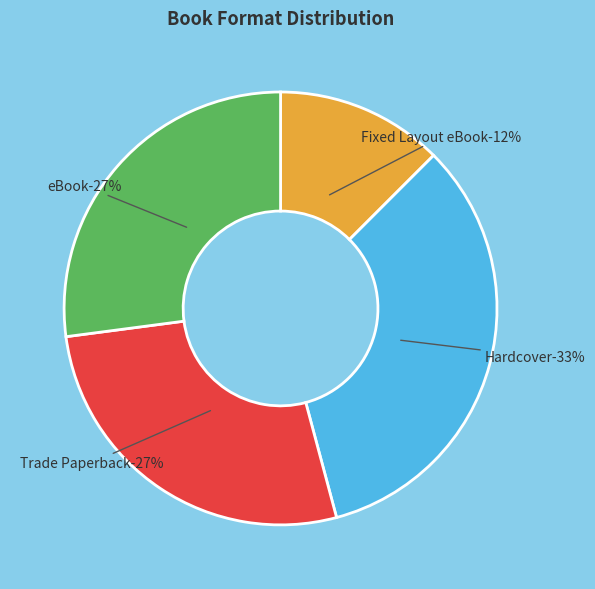

Which category has the smallest portion of the pie?

Fixed Layout eBook